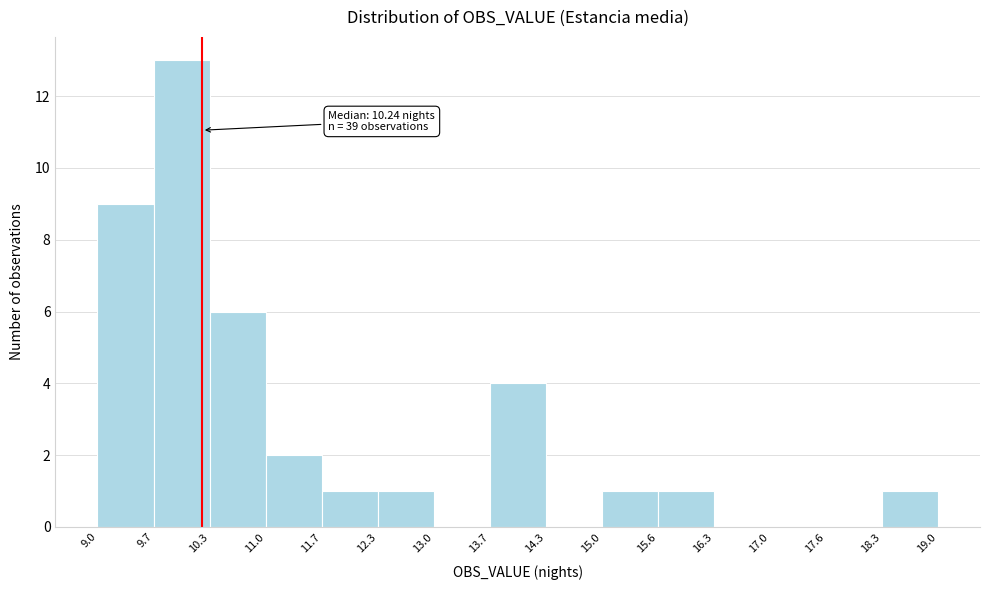

Which range on the x-axis has the tallest bar?

9.7 to 10.3